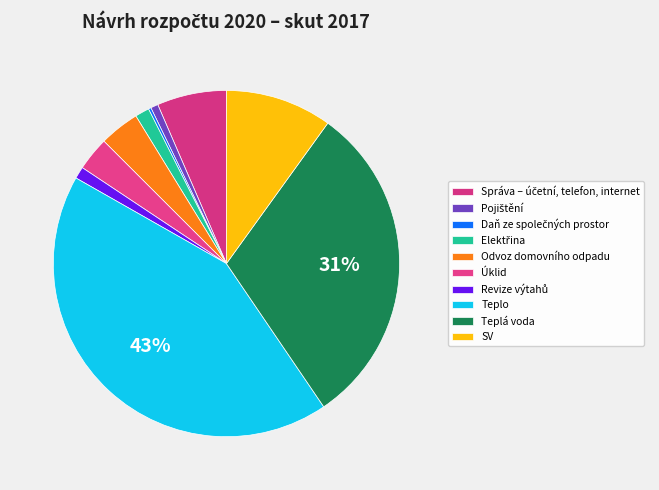

How many segments does this pie chart have?

10